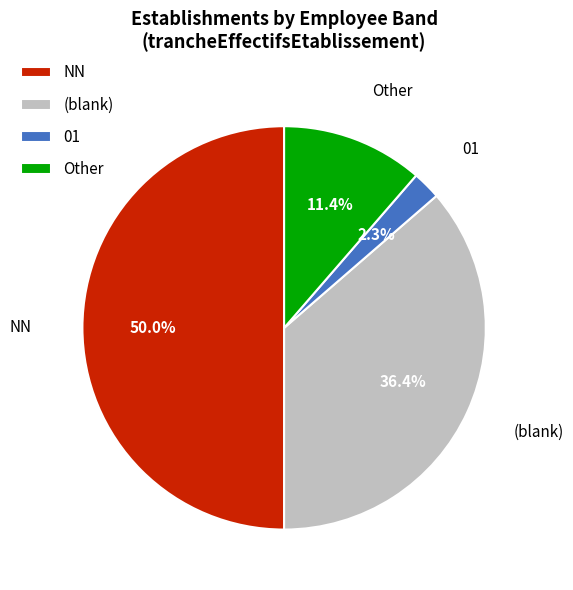

What percentage is the 01 slice, to the nearest percent?

2%